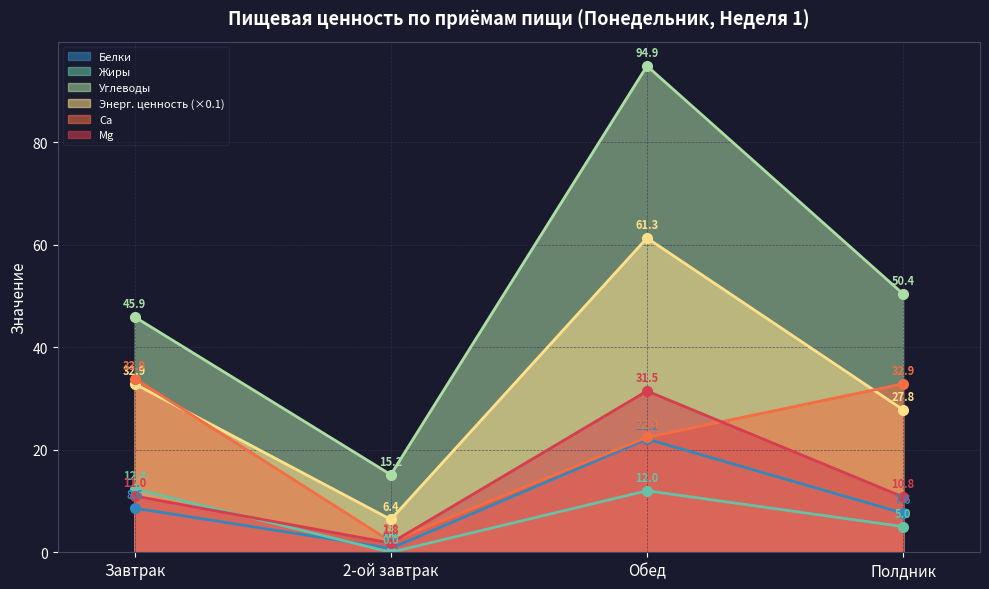

Is the value of Углеводы at Завтрак greater than the value of Жиры at Завтрак?

Yes